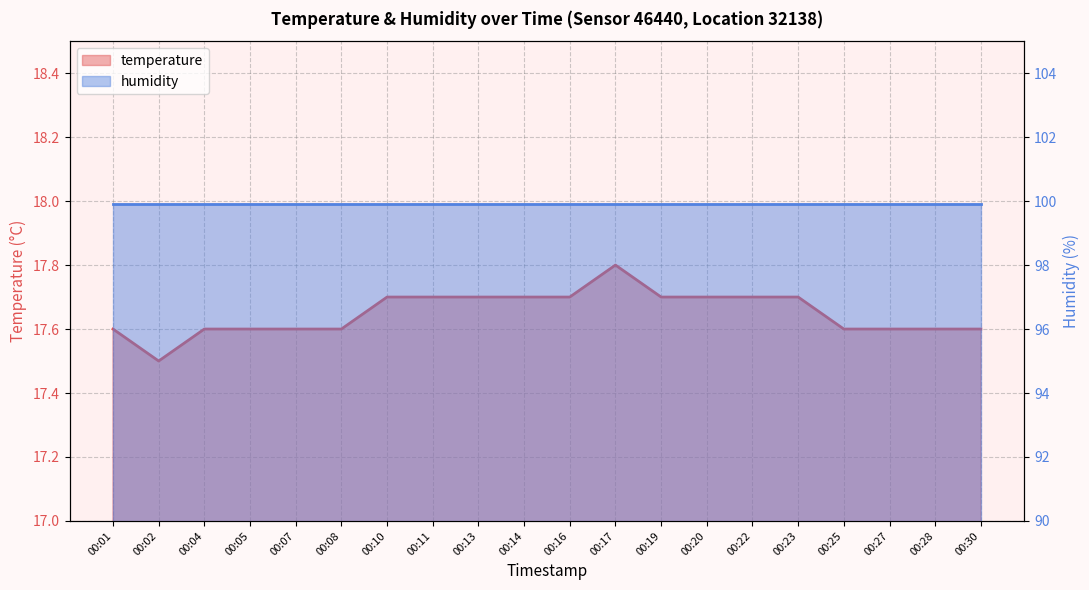

At which category does the chart reach its minimum across all series?

00:02